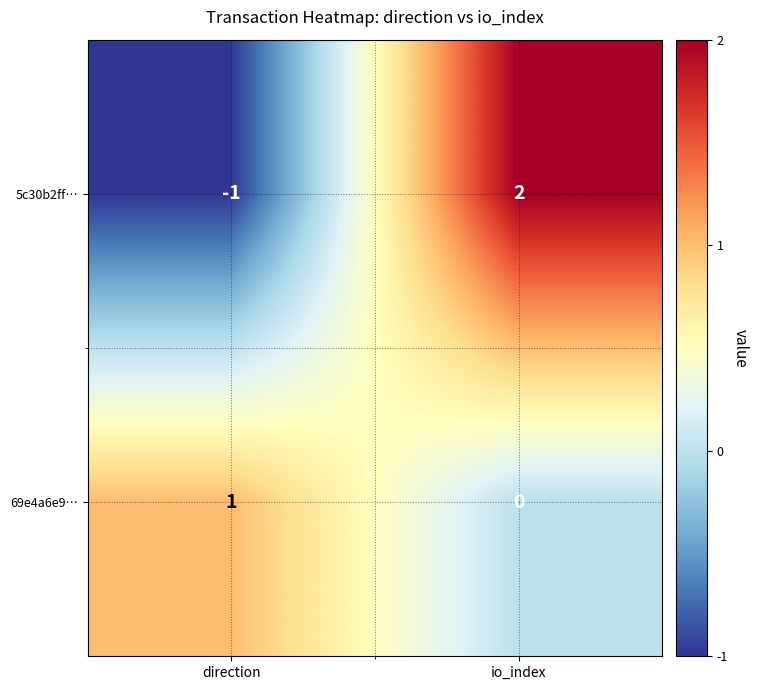

What is the total value across all series at io_index?

2